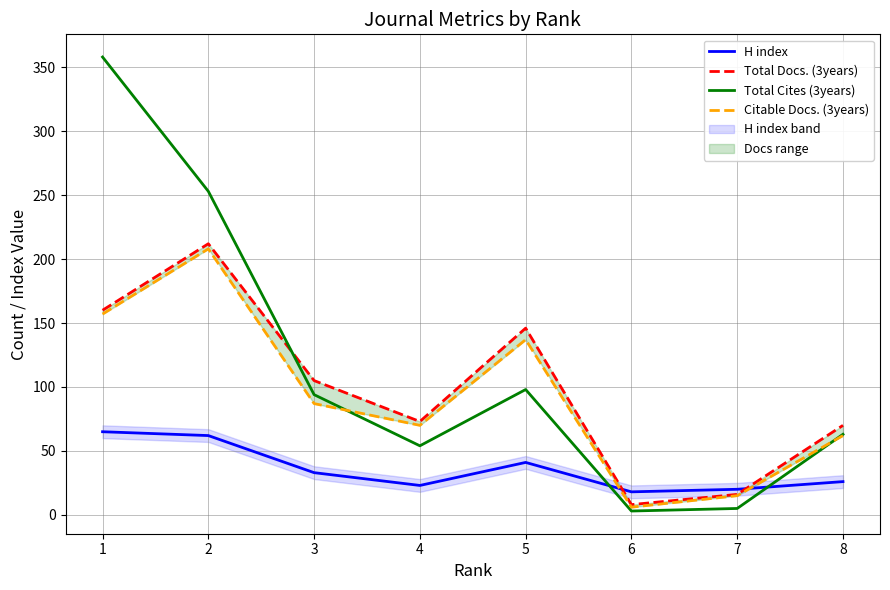

True or false: Citable Docs. (3years) and Total Docs. (3years) cross at least once.

False